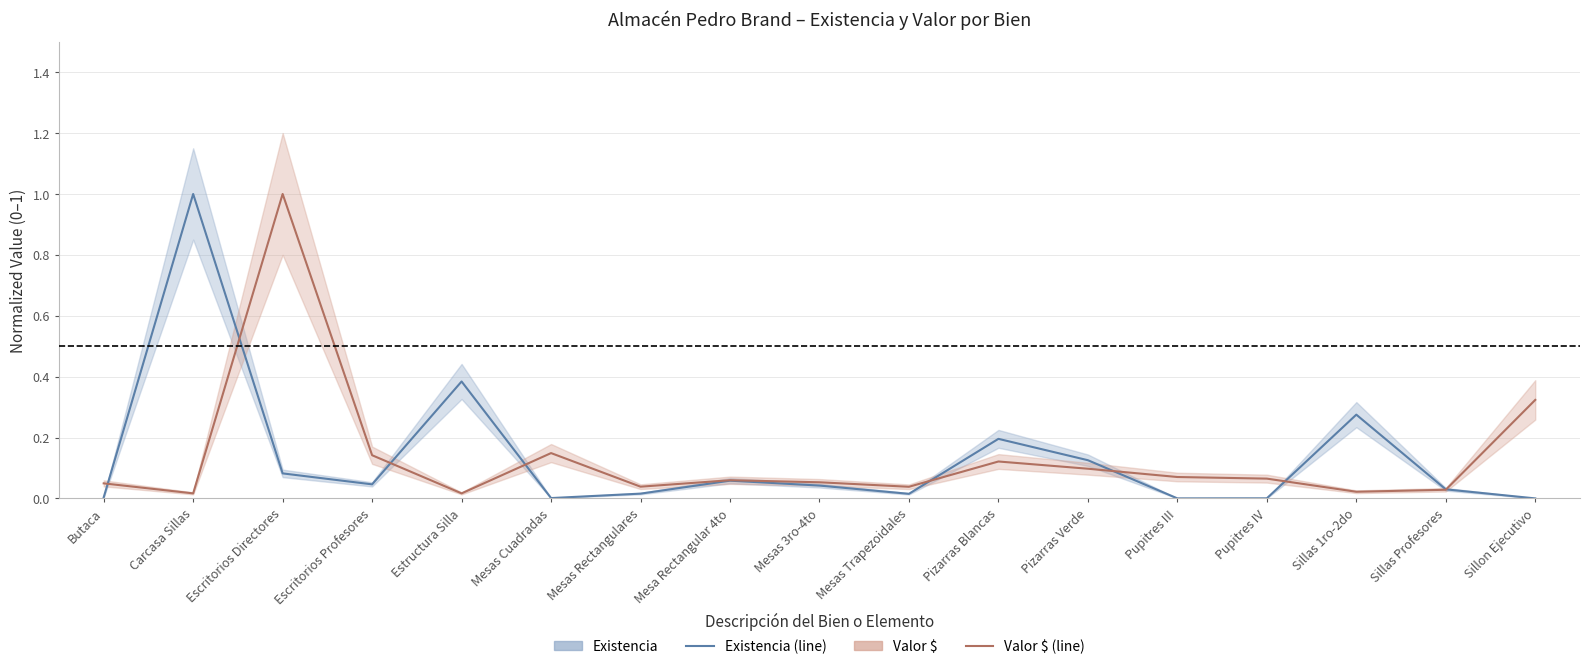

Count the number of categories in the chart.

17